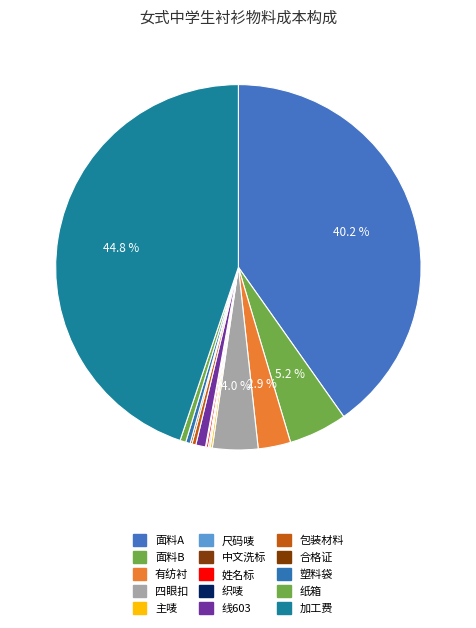

Which slice is the largest?

加工费